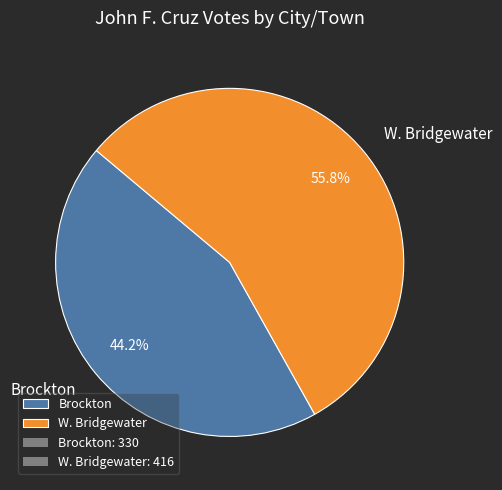

What is the largest slice in the pie chart?

W. Bridgewater